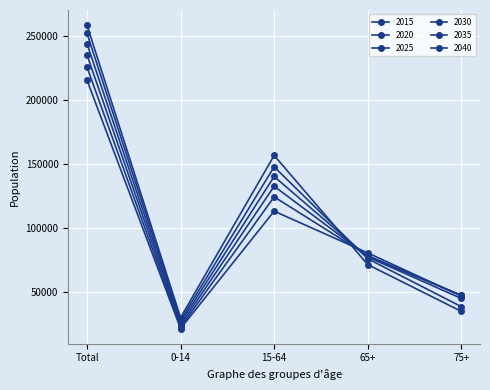

Which series has the largest total across all categories?

2015